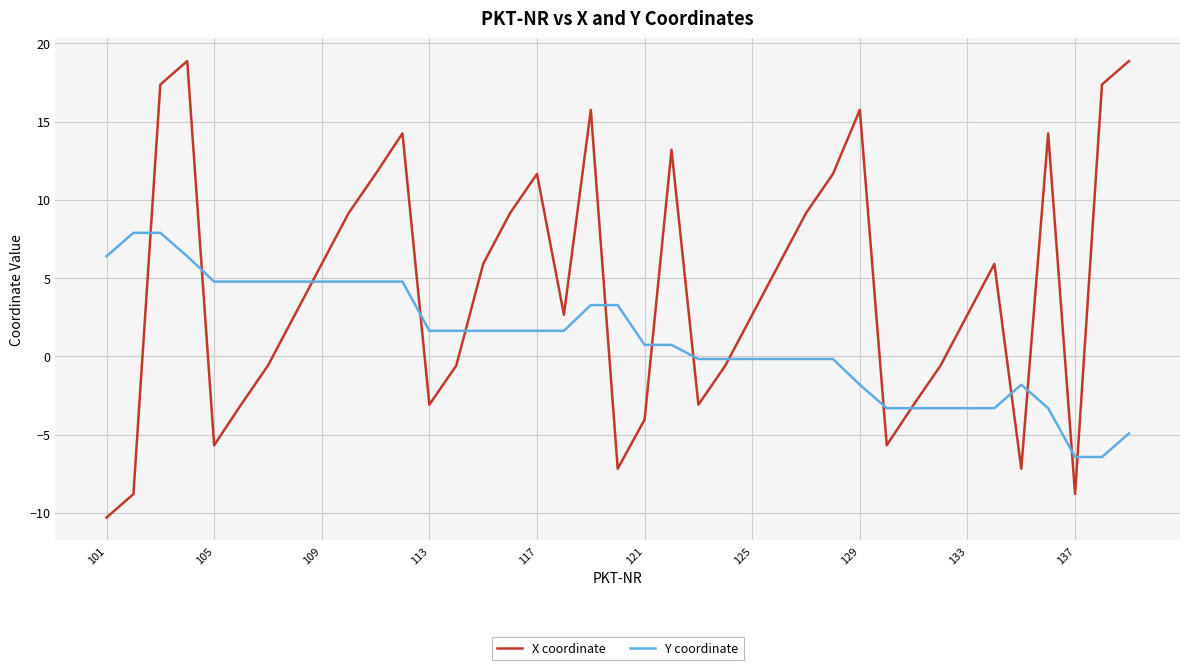

Does the chart display data point markers on the line(s)?

No